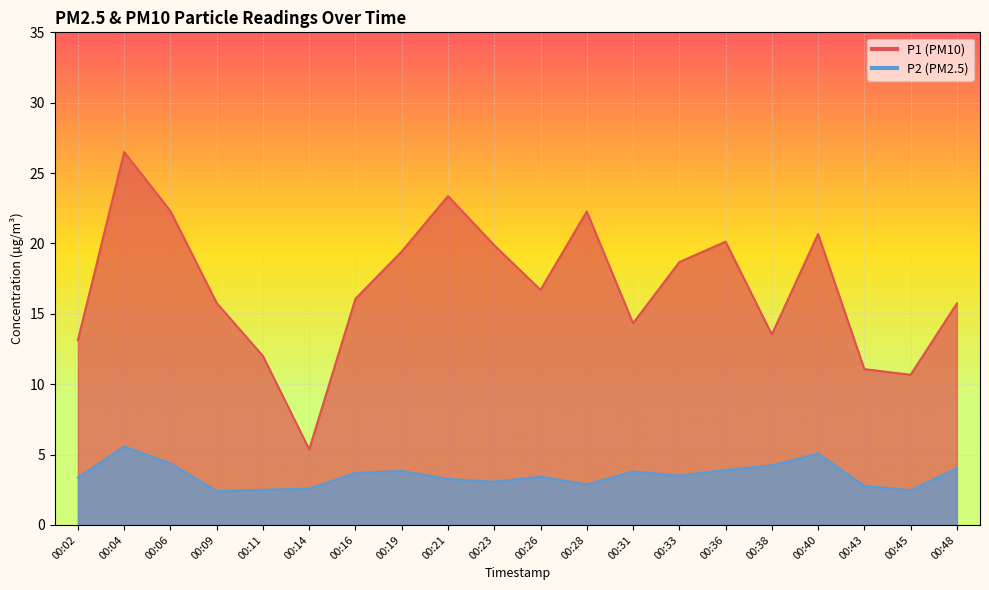

At which category is the sum across all series the highest?

00:04